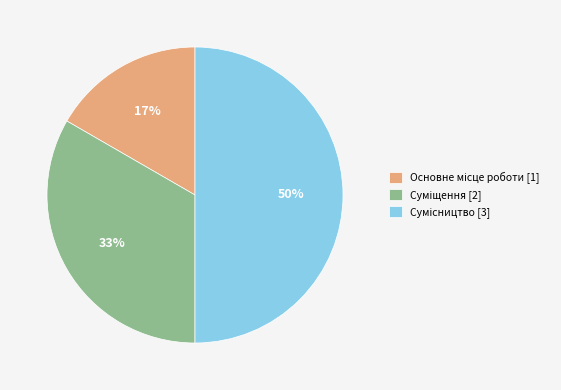

How many segments does this pie chart have?

3